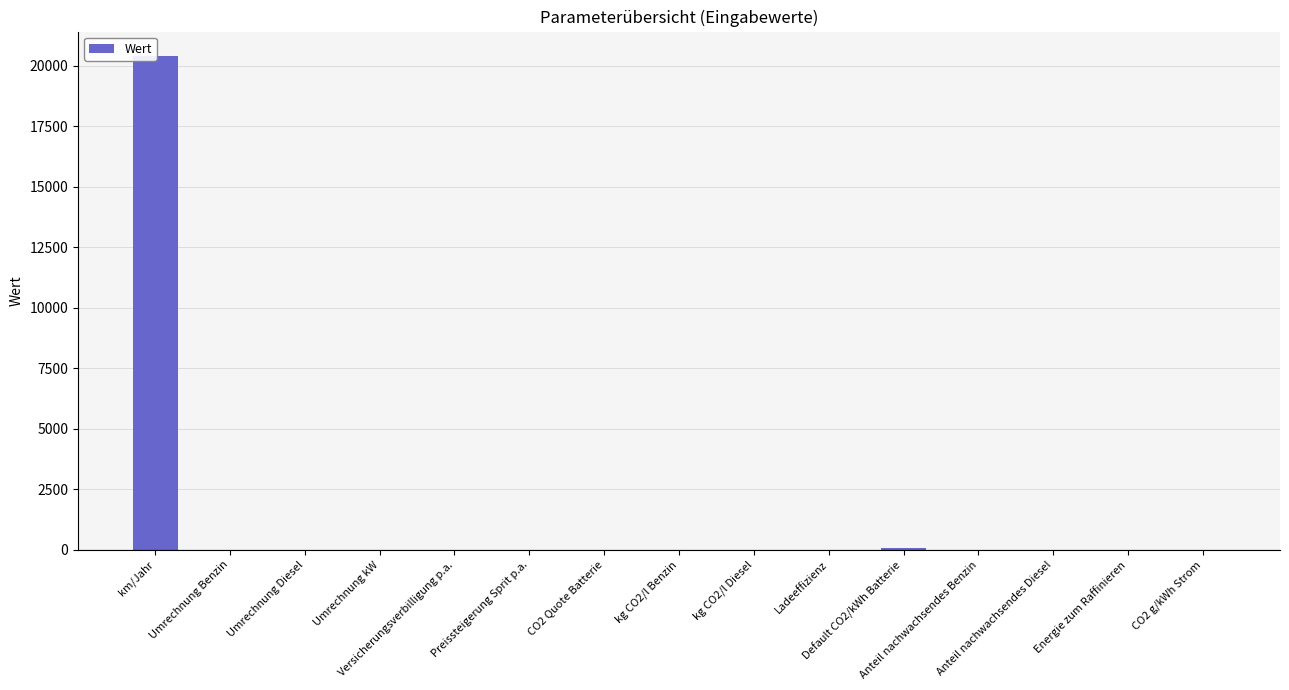

How many bars are there in total?

15